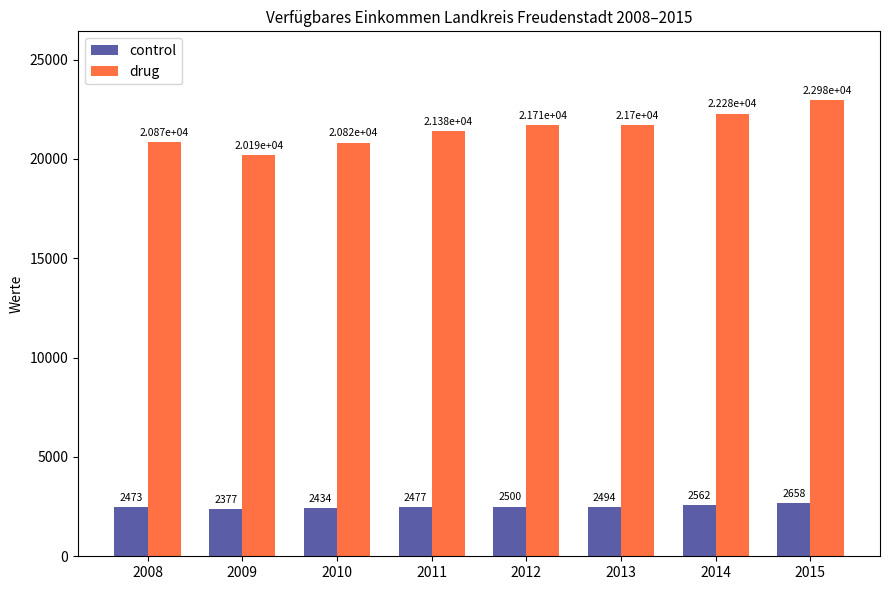

Is it true that drug equals 5830.8 at 2010?

False